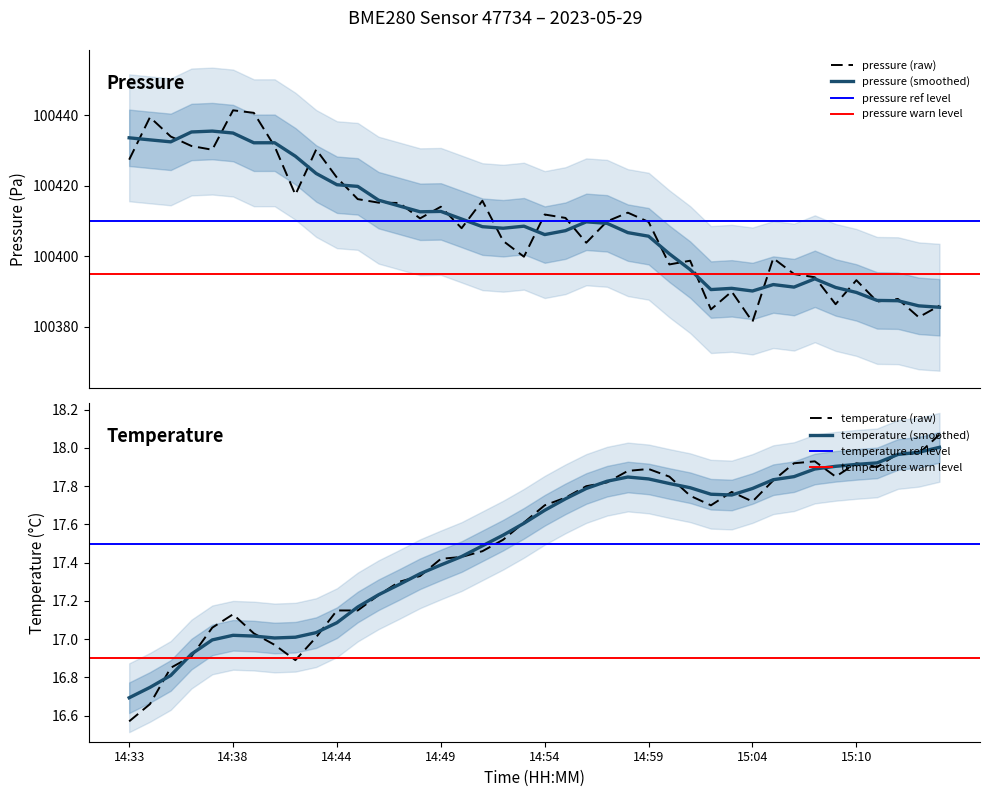

What is the difference between the pressure values at 14:58 and 14:46?

2.8